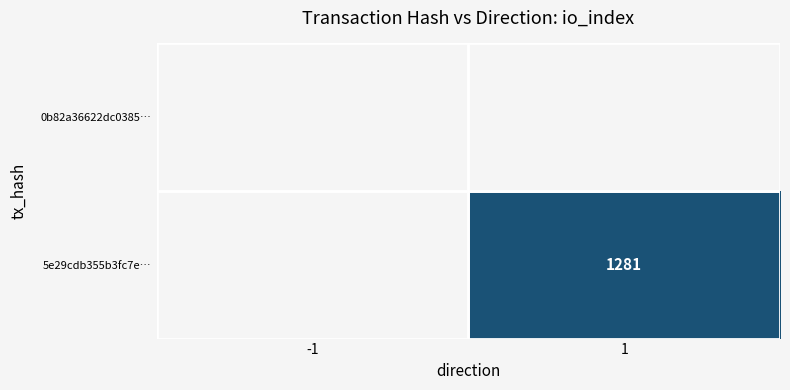

What is the minimum value shown in the chart?

1281.0